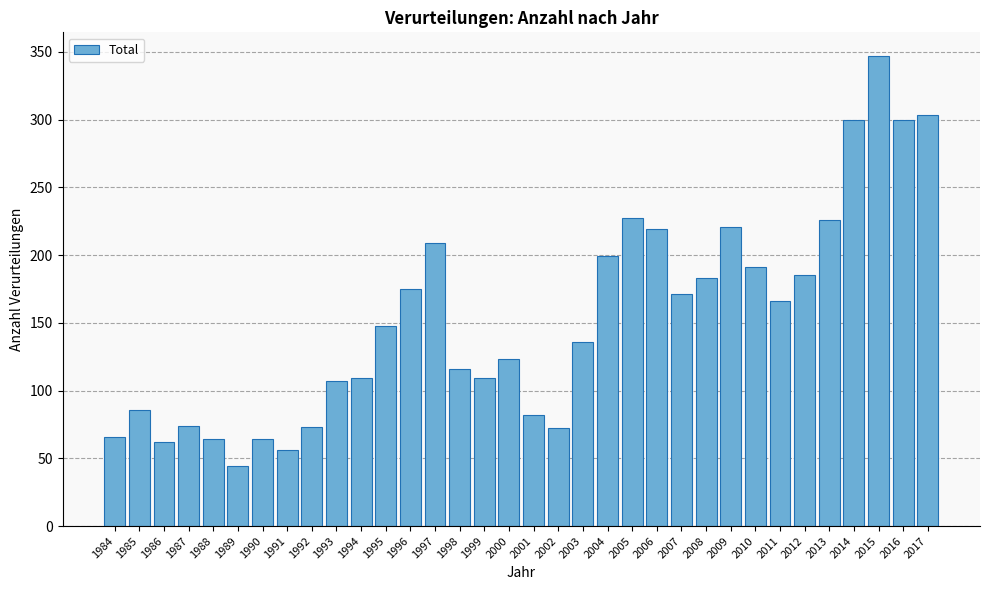

True or false: the data shows 150 at 2009.

False